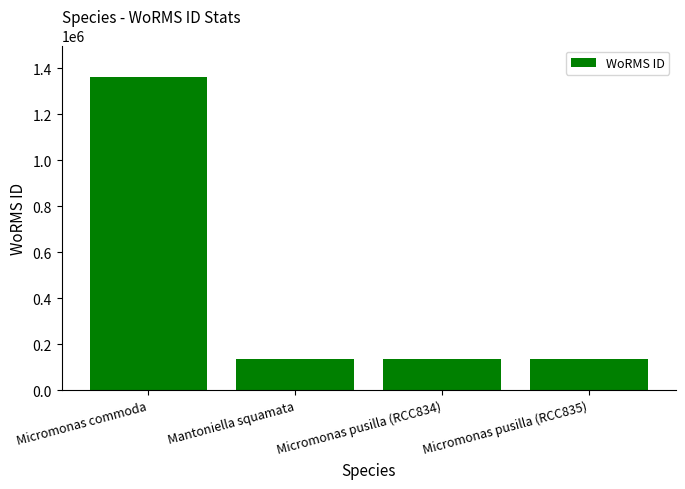

What is the ratio of the value at Mantoniella squamata to the value at Micromonas pusilla (RCC834)?

1.0